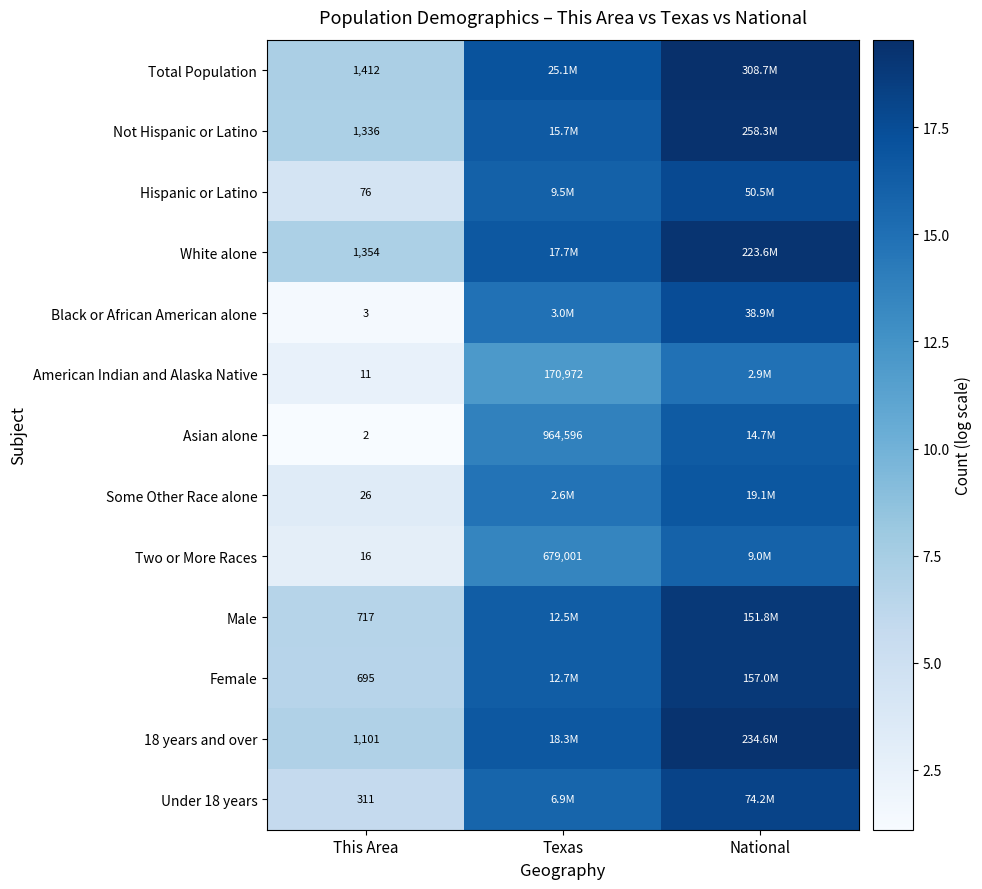

The value of Two or More Races at National is 6.5. True or false?

False